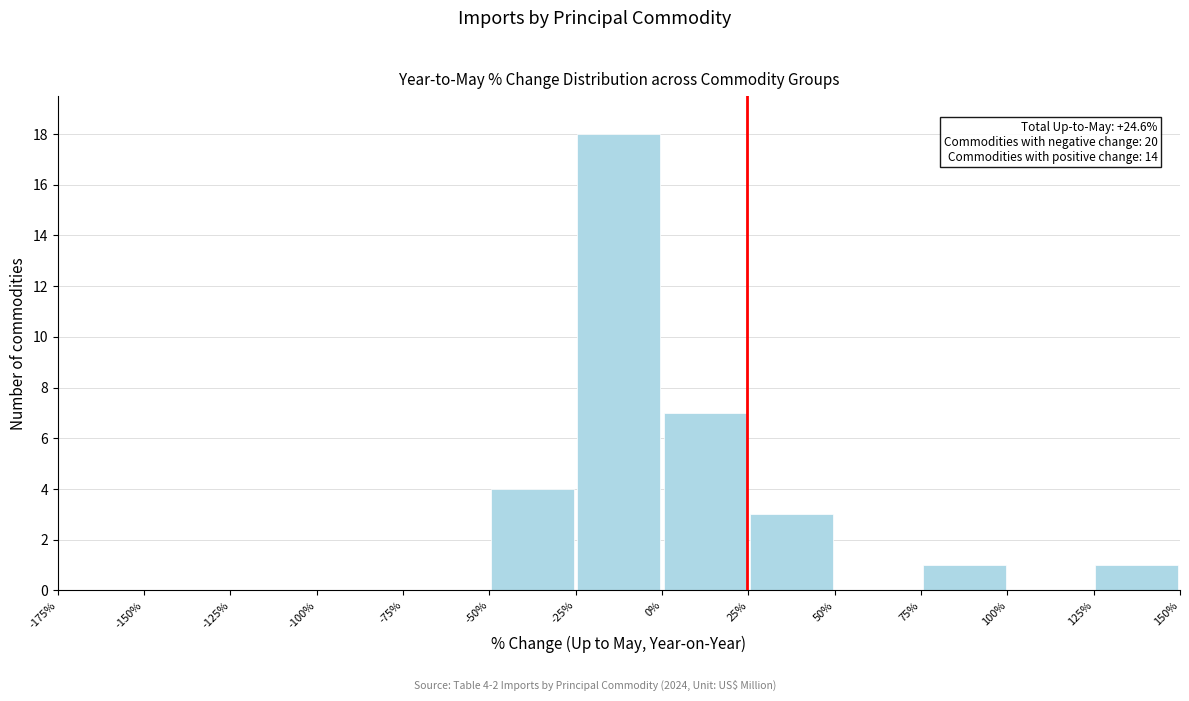

Which range on the x-axis has the tallest bar?

-25% to 0%